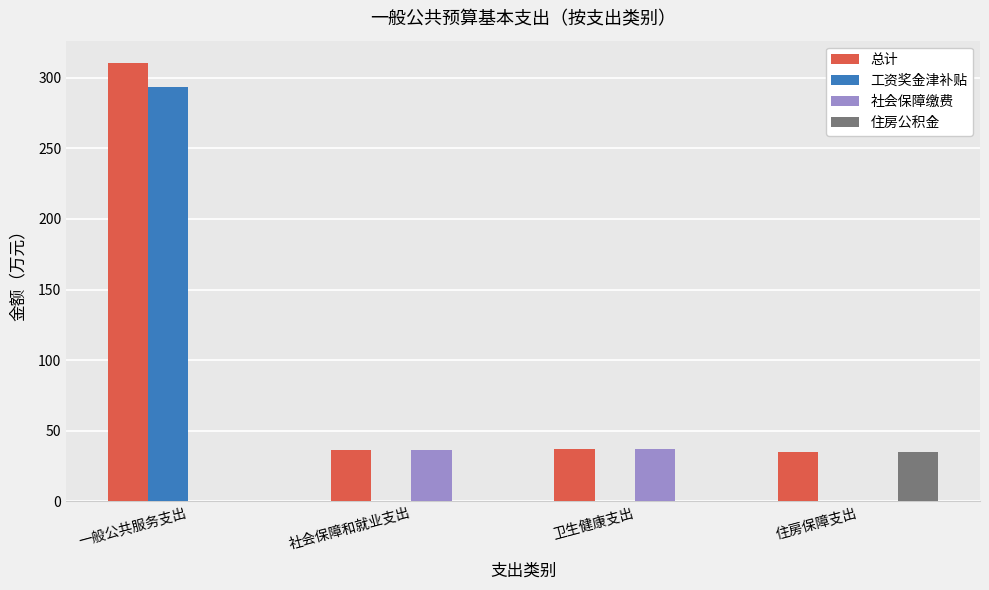

What is the highest value of the 住房公积金 series?

34.6